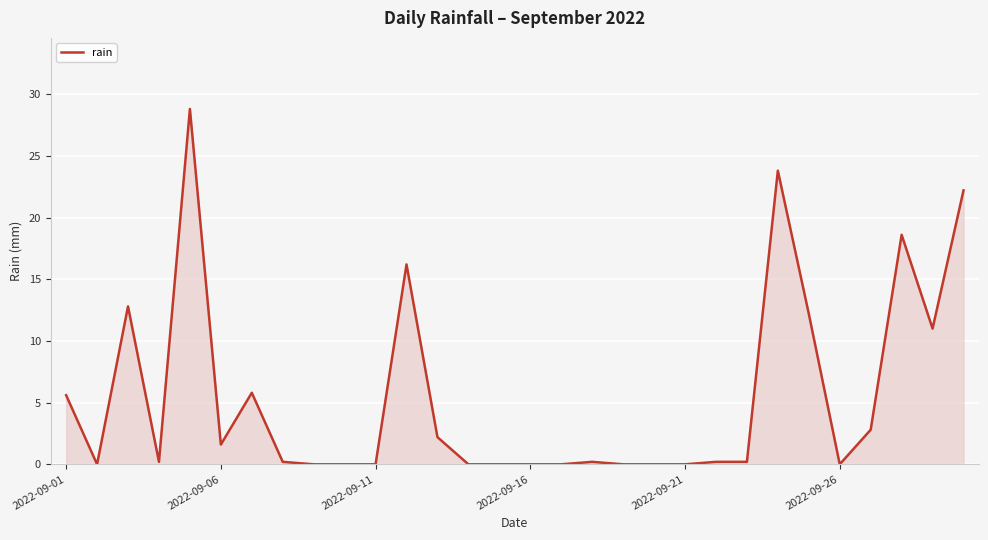

What is the greatest value displayed?

28.8